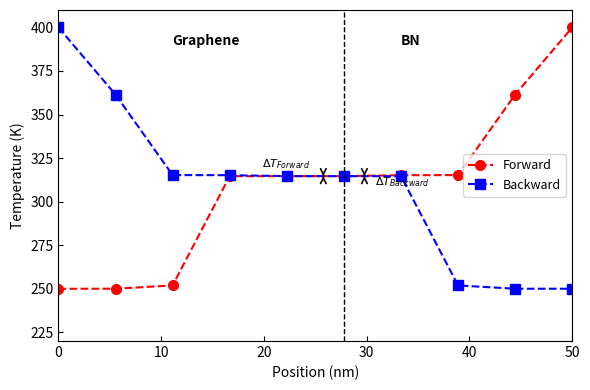

At how many categories does at least one series exceed 352?

4